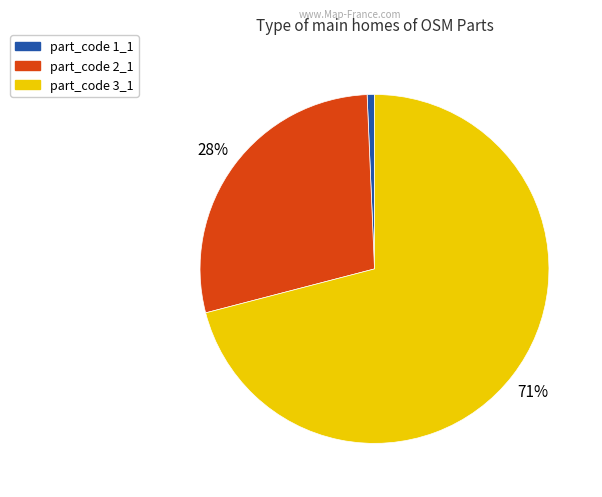

To the nearest percent, what is the difference between the largest and smallest slice percentages?

70%